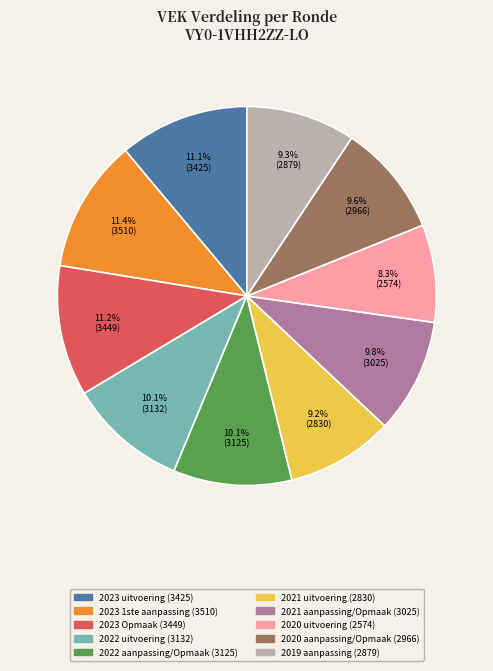

To the nearest percent, what is the difference between the largest and smallest slice percentages?

3%